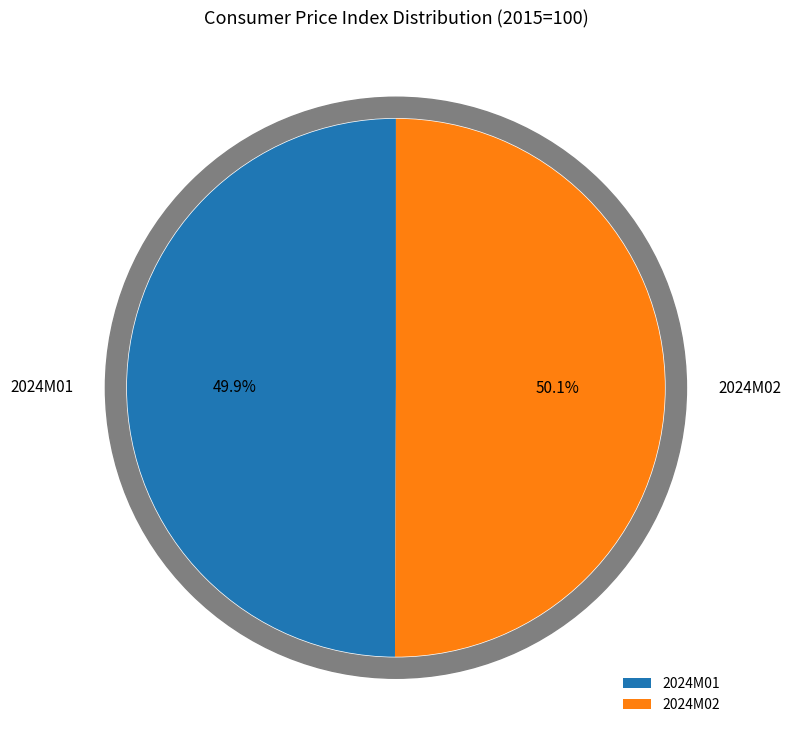

Do 2024M01 and 2024M02 together represent more than half of the pie?

Yes